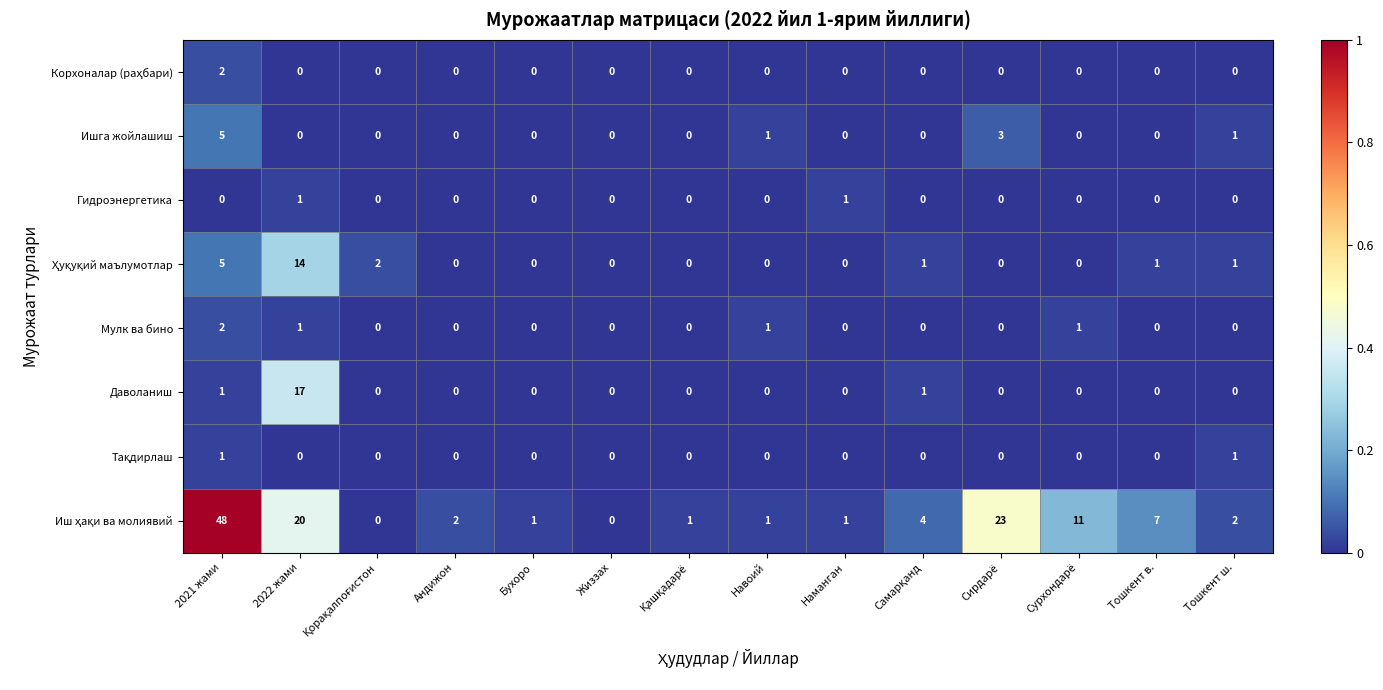

What is the approximate value of Ишга жойлашиш at 2021 жами?

5